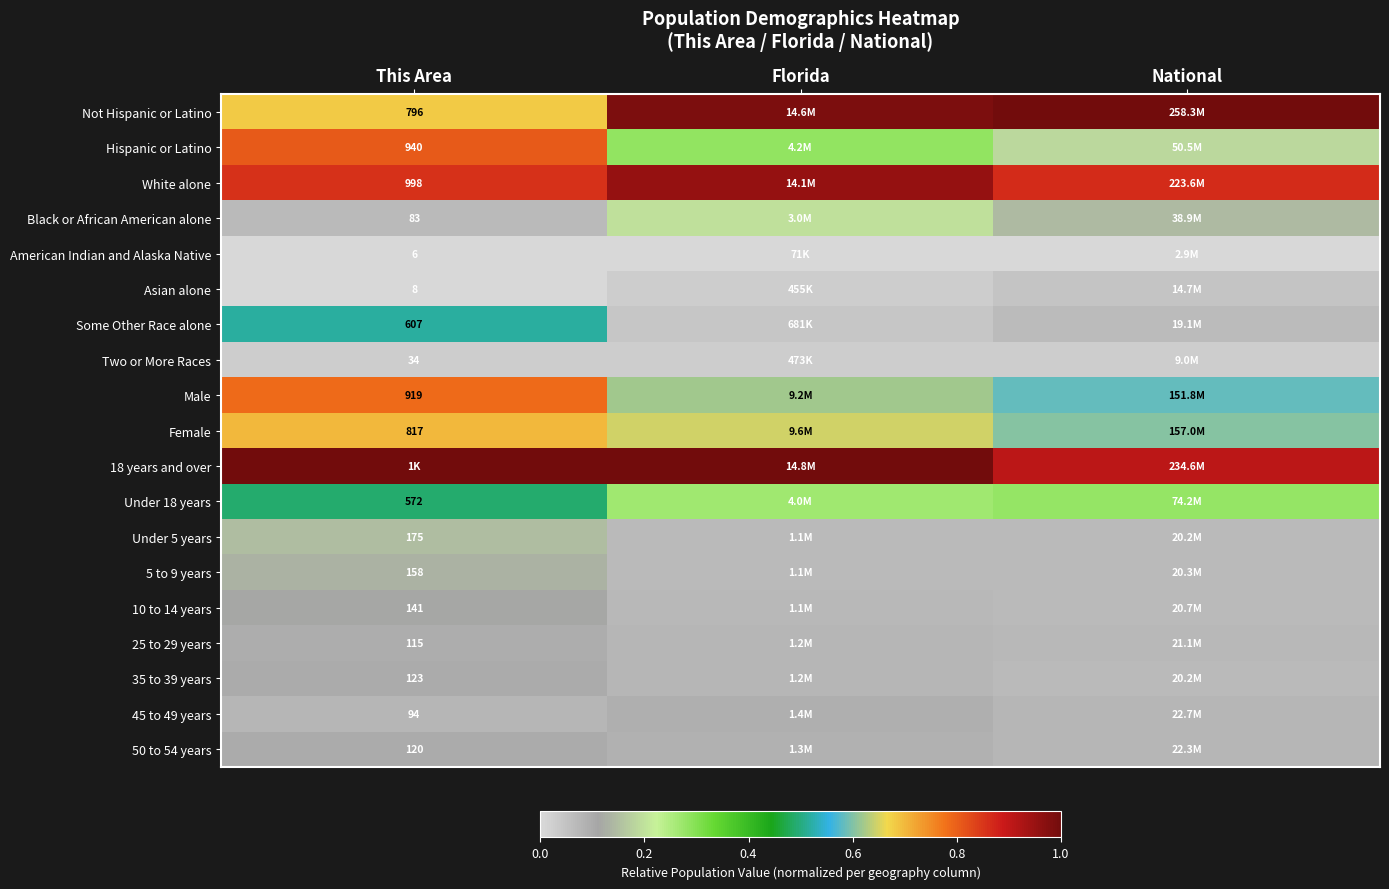

Between National and This Area, which is larger?

National